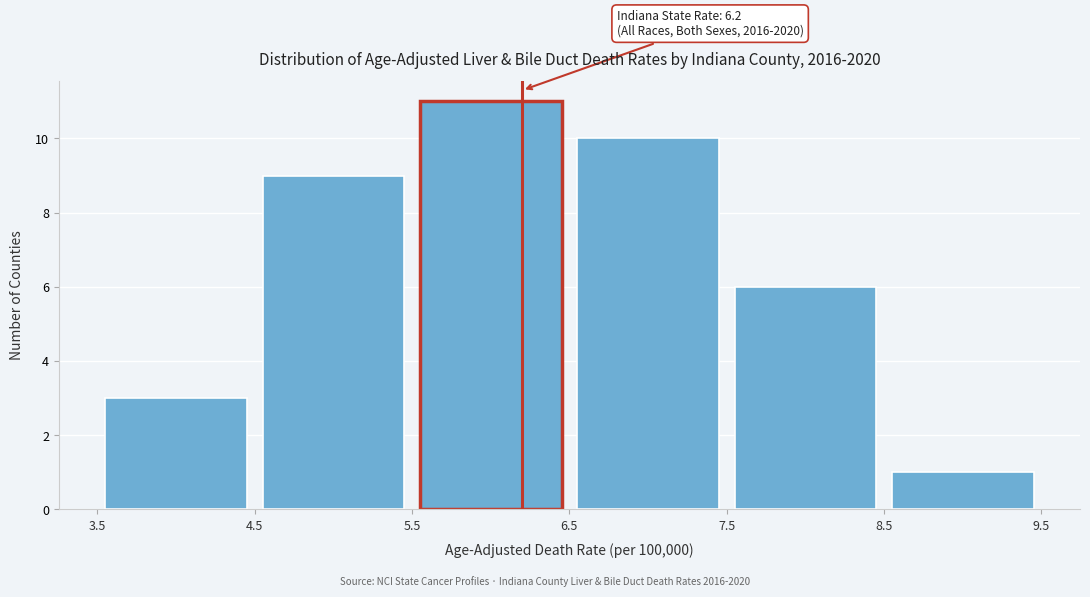

Which range on the x-axis has the tallest bar?

5.5 to 6.5